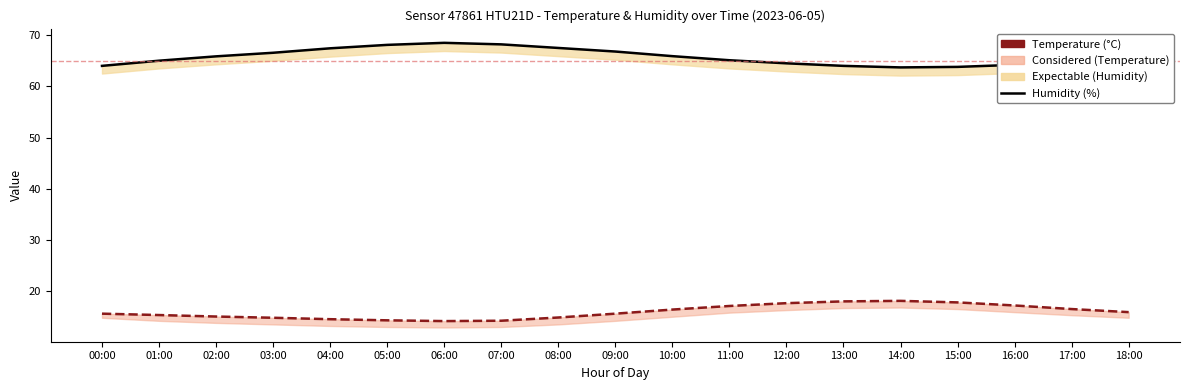

How many interior local peaks does the Humidity (%) series have?

1